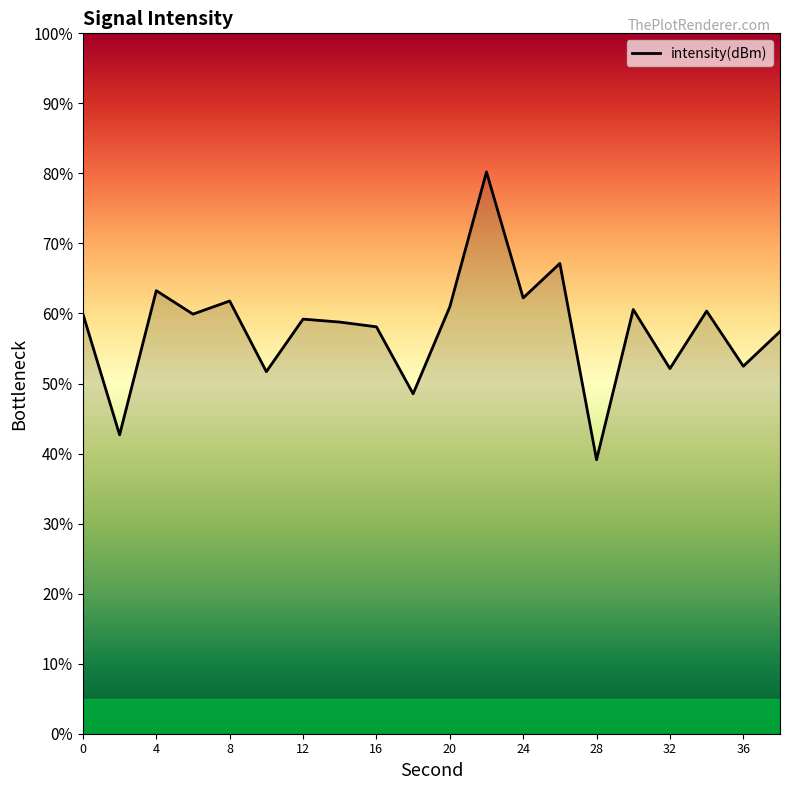

What is the difference between the maximum and minimum values?

41.1